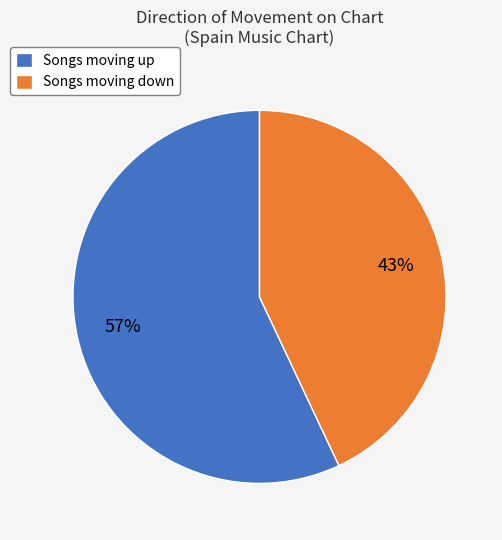

To the nearest percent, what portion does Songs moving down represent?

43%